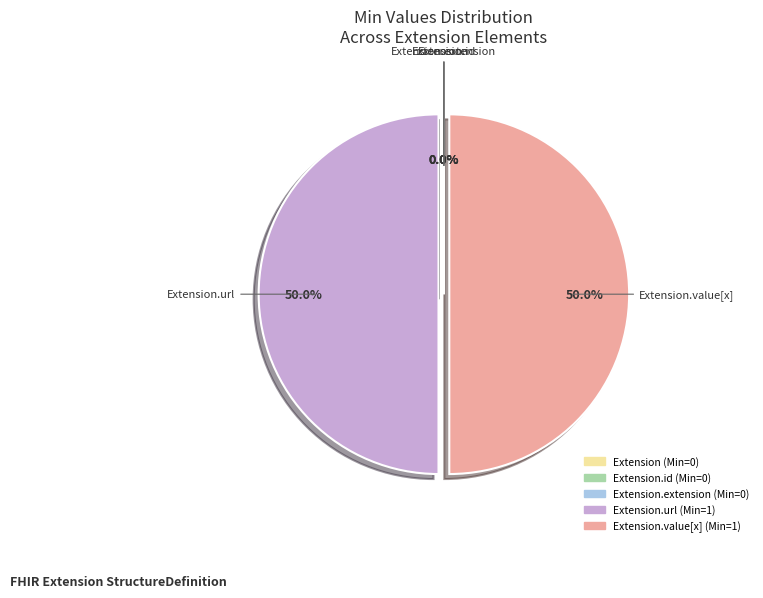

To the nearest percent, what is the difference between the largest and smallest slice percentages?

50%